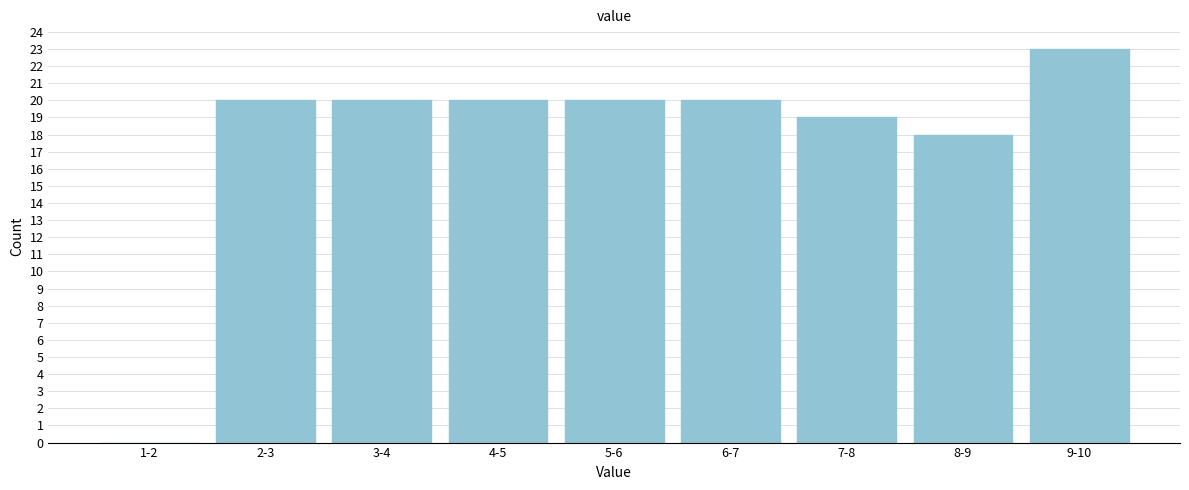

The chart shows a value of 13 at 2-3. True or false?

False